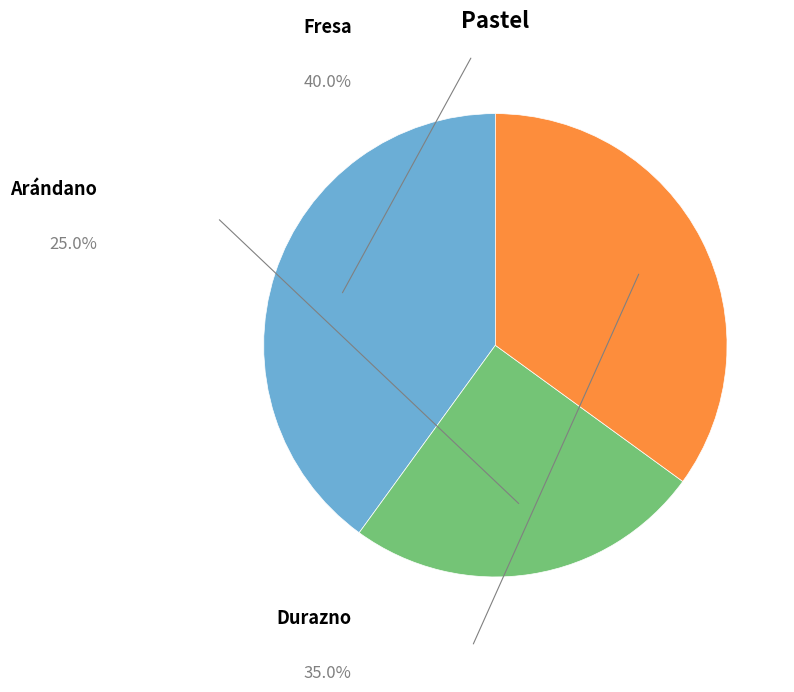

Is Arándano the majority of the pie?

No